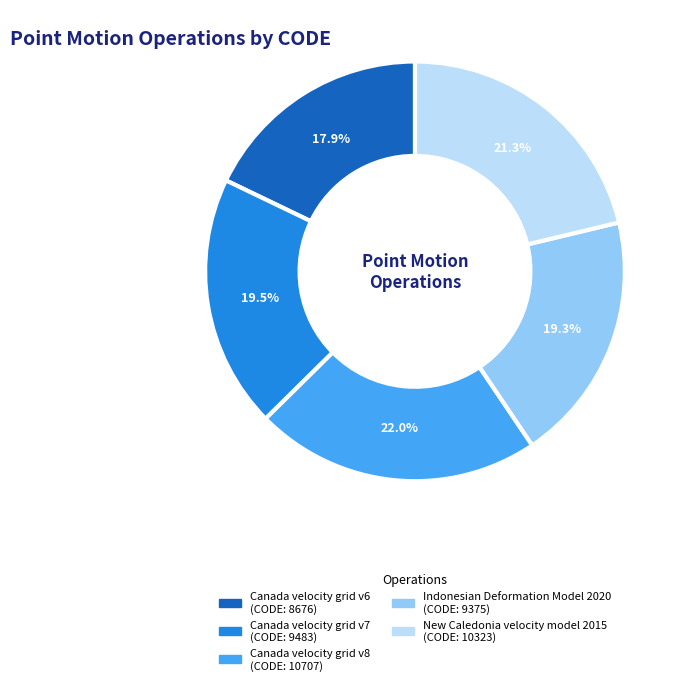

What percentage is the Canada velocity grid v8 slice, to the nearest percent?

22%